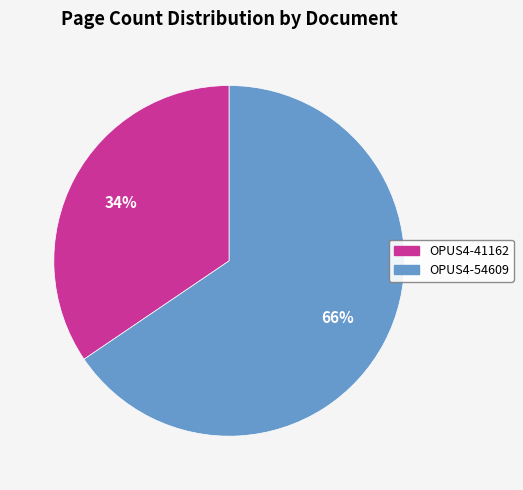

The OPUS4-54609 slice represents 66% of the pie. True or false?

True